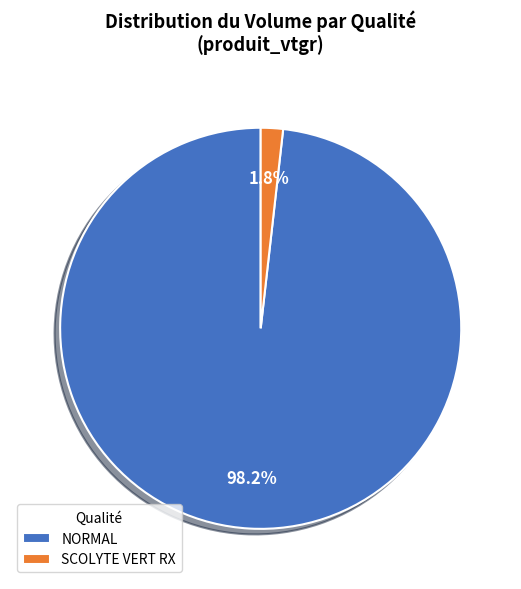

How much of the chart is everything except NORMAL?

1.8%